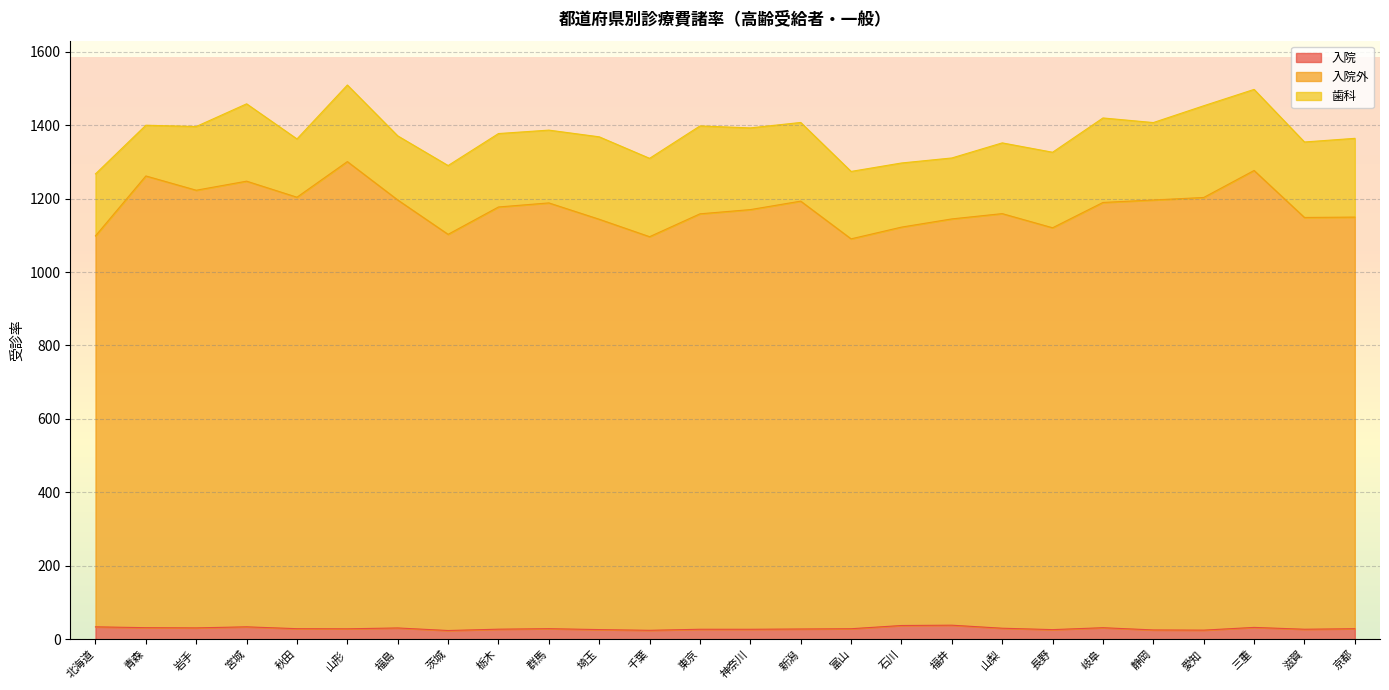

What is the minimum value for 入院外?

1090.4